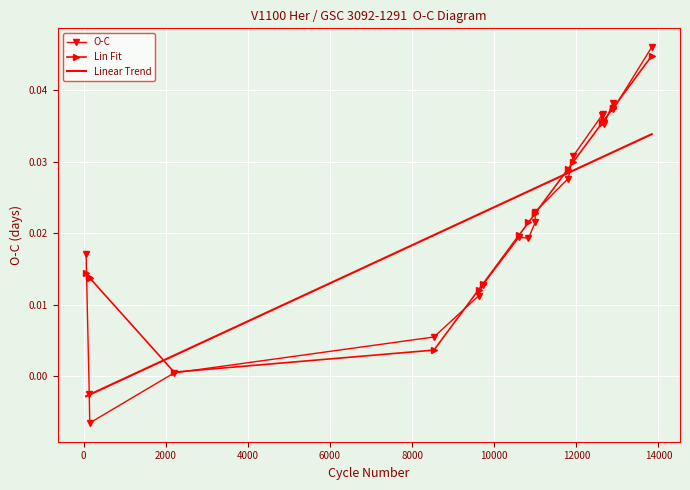

How many intersections are there between Linear Trend and O-C?

2